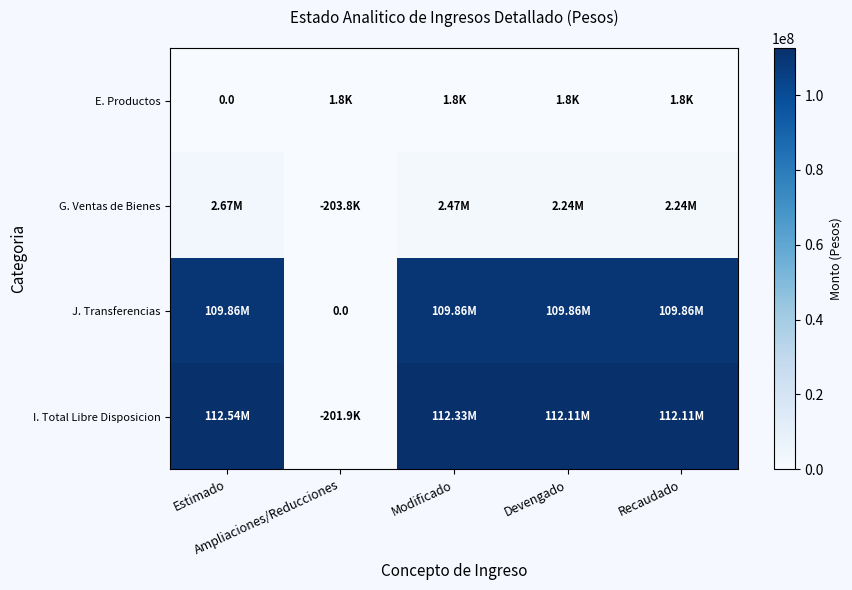

Rank the series by their maximum value, from lowest to highest.

E. Productos, G. Ventas de Bienes, J. Transferencias, I. Total Libre Disposicion